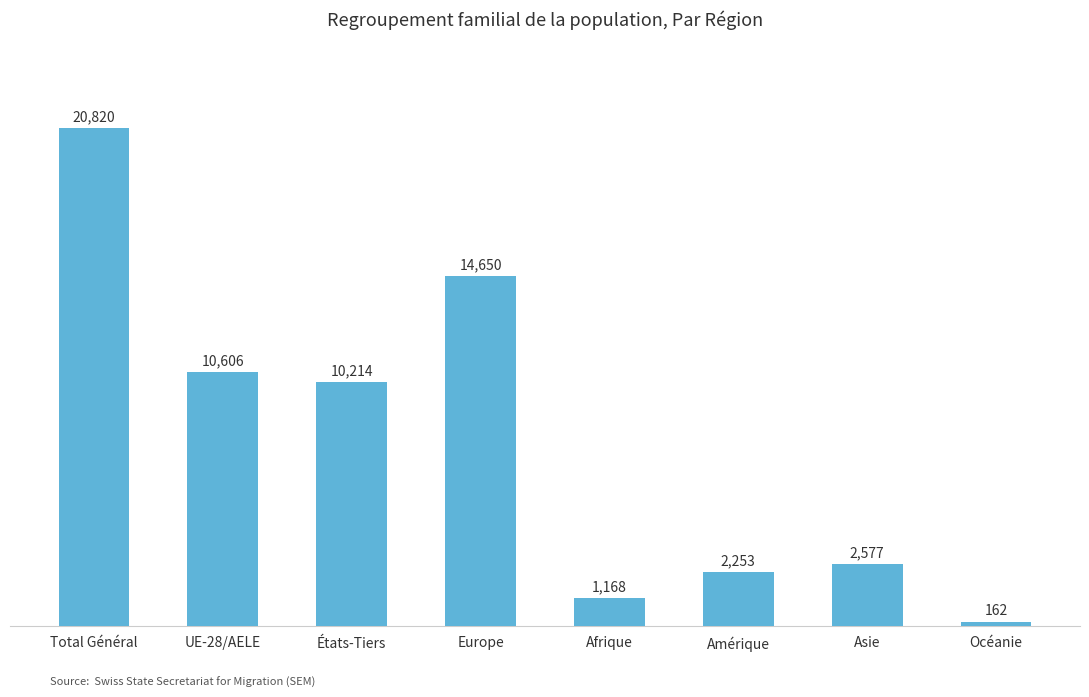

Is it true that the value at Océanie is 162?

True